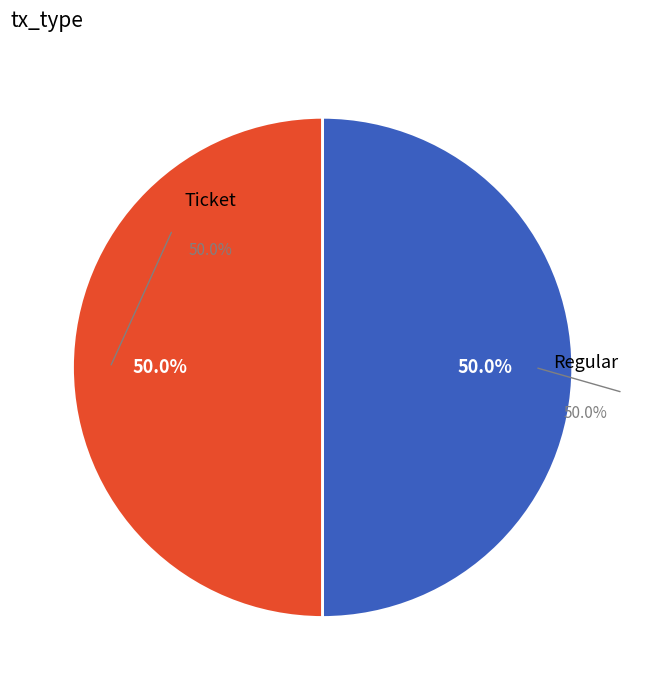

True or false: Ticket accounts for 1% of the total.

False